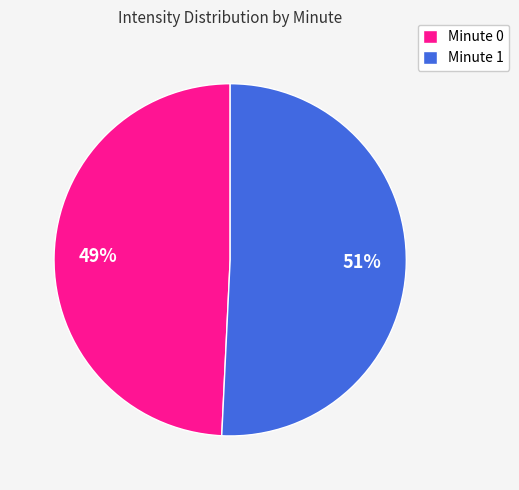

Is there any slice that represents more than half of the pie?

Yes